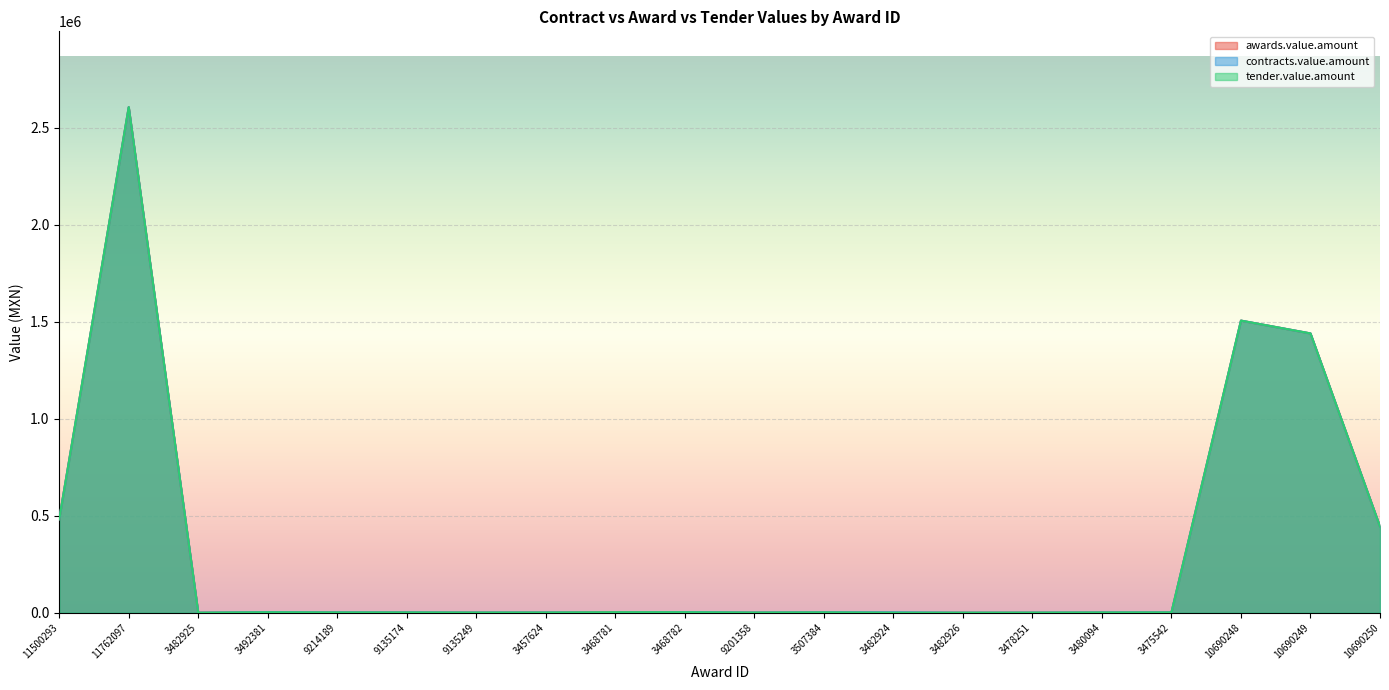

Rank the series at 3482925 from highest to lowest value.

awards.value.amount, tender.value.amount, contracts.value.amount